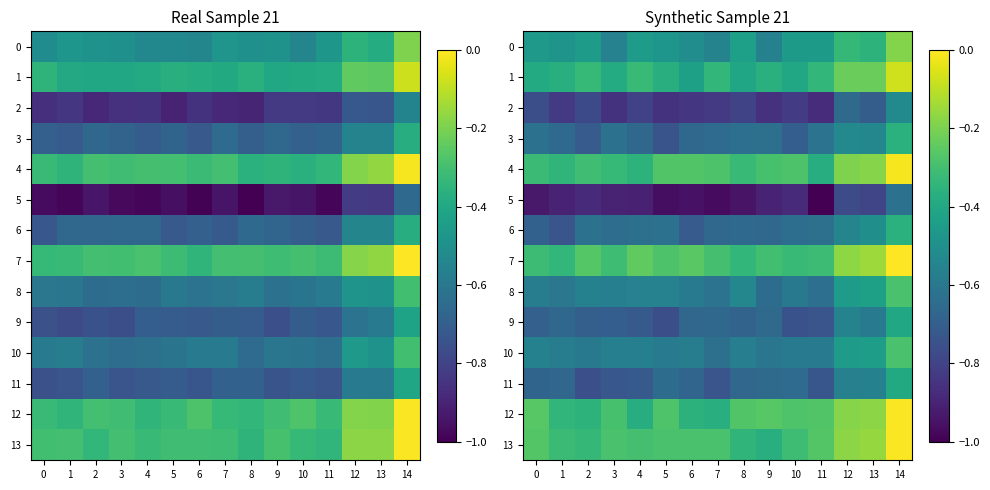

List the series in order of their peak value, highest first.

7, 12, 13, 4, 1, 0, 8, 10, 3, 6, 11, 9, 2, 5